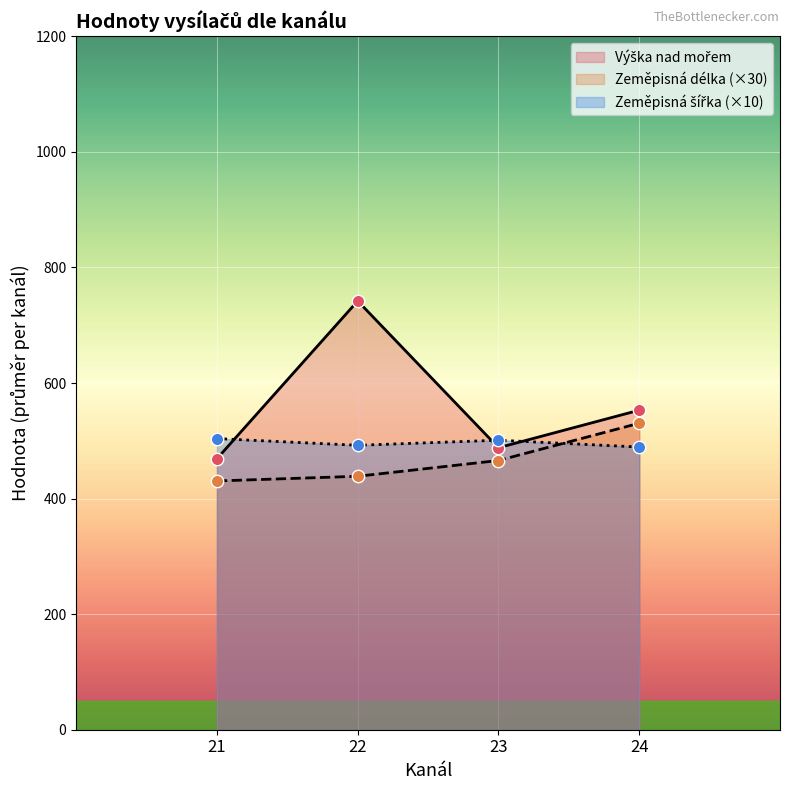

Which series has the widest spread of Y values?

Výška nad mořem